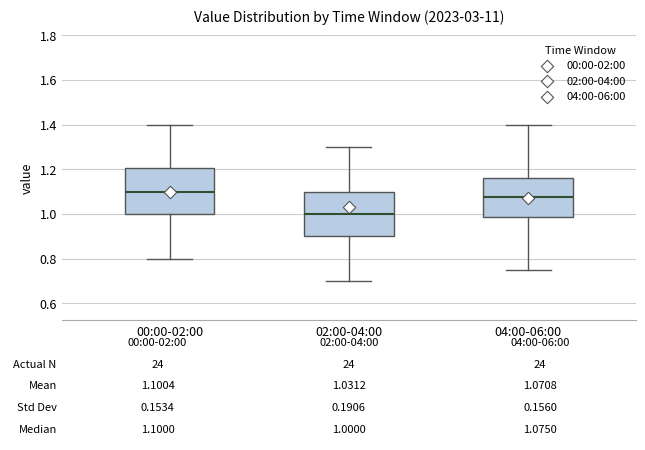

Which box's median line is the lowest?

02:00-04:00